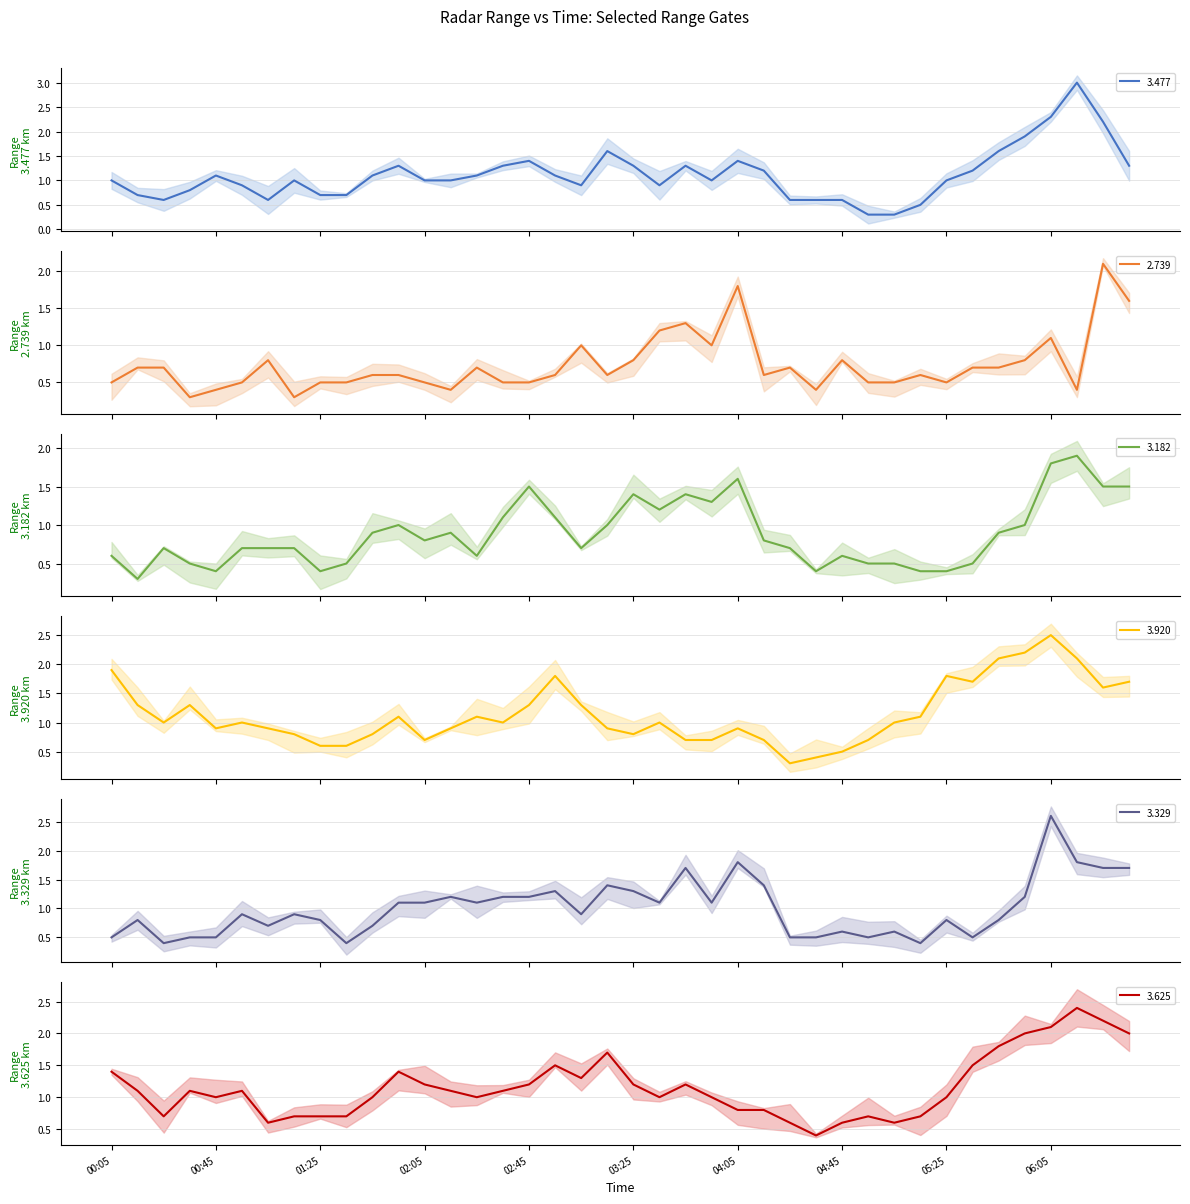

At which label does 3.920 first exceed 1?

2015/04/14 00:05